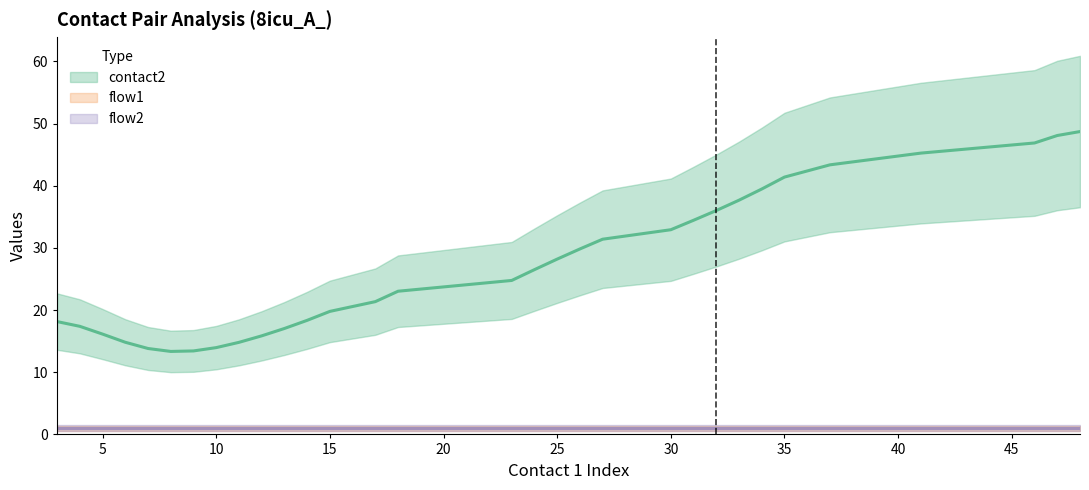

At 13, list the series in order from largest to smallest.

contact2, flow1, flow2